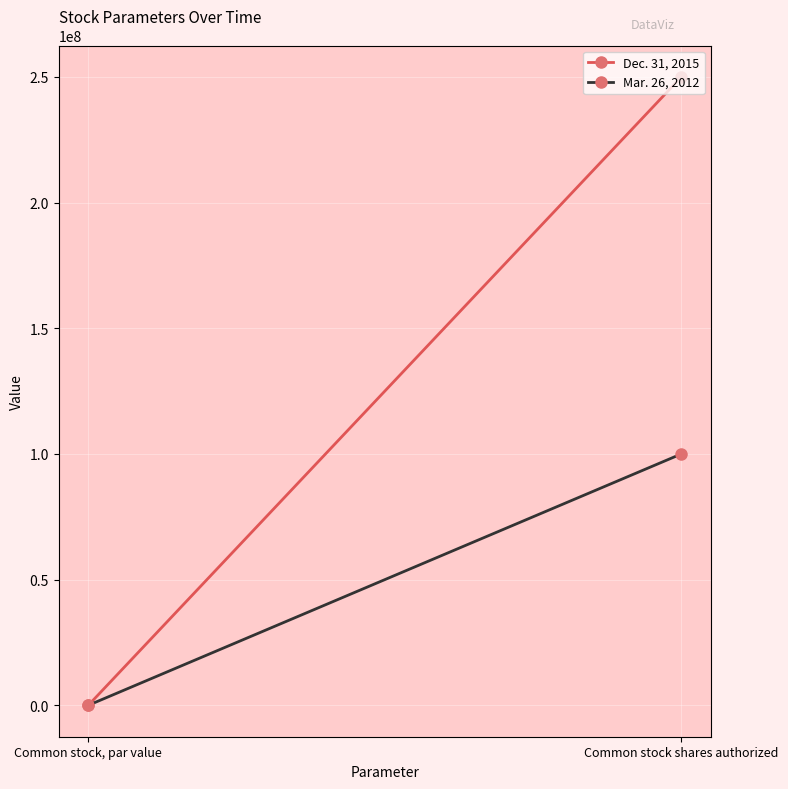

What is the spread (max minus min) of values at Common stock shares authorized?

150000000.0